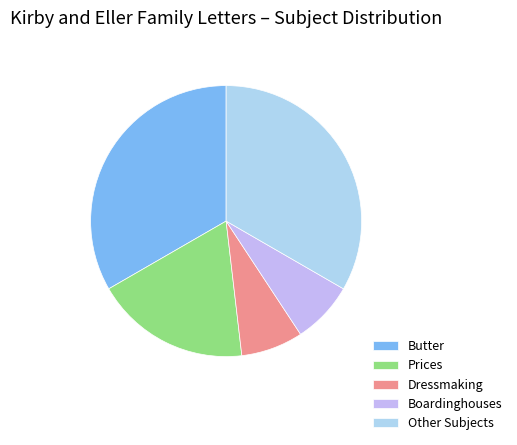

Does any single category account for the majority?

No